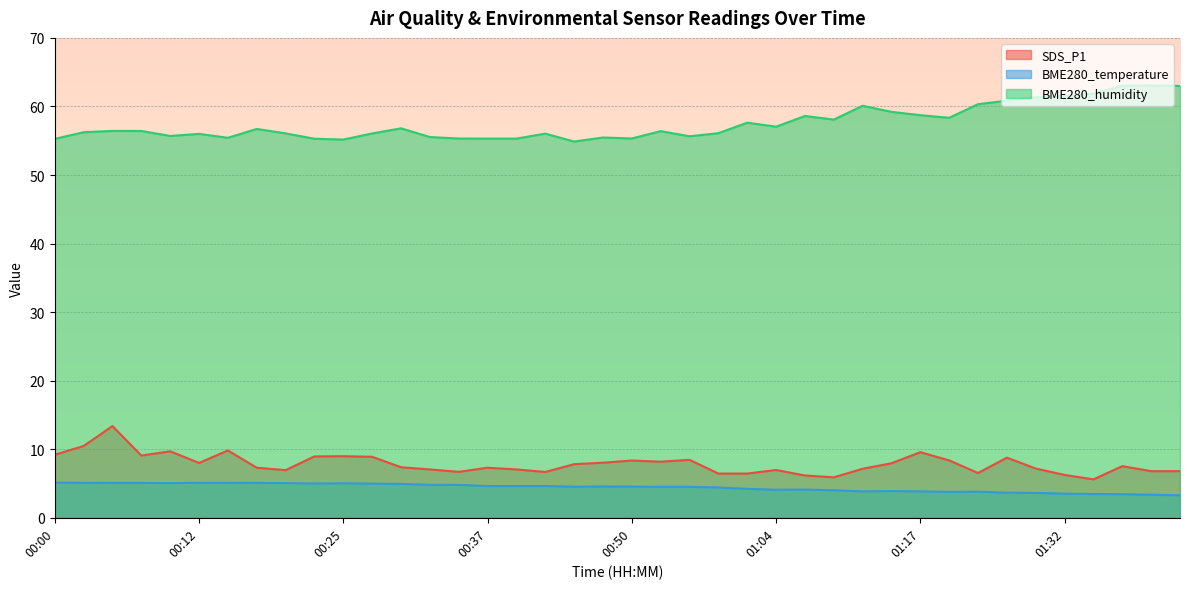

Read the BME280_humidity value at 00:47.

55.5